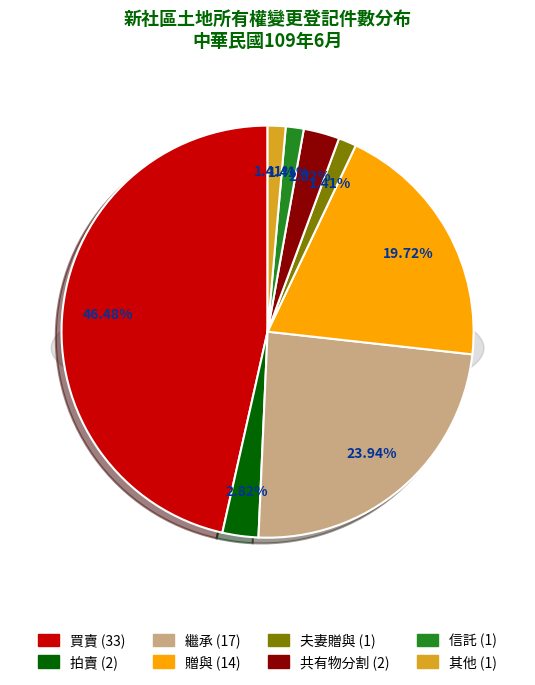

Does 信託 represent more than half of the total?

No